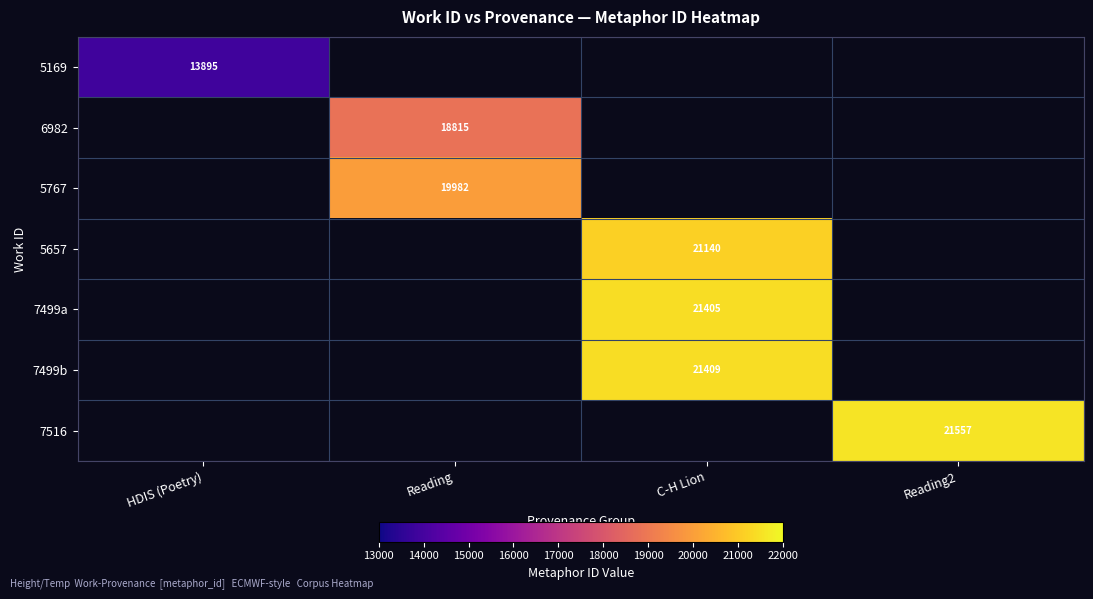

At how many categories does at least one series exceed 18883?

3